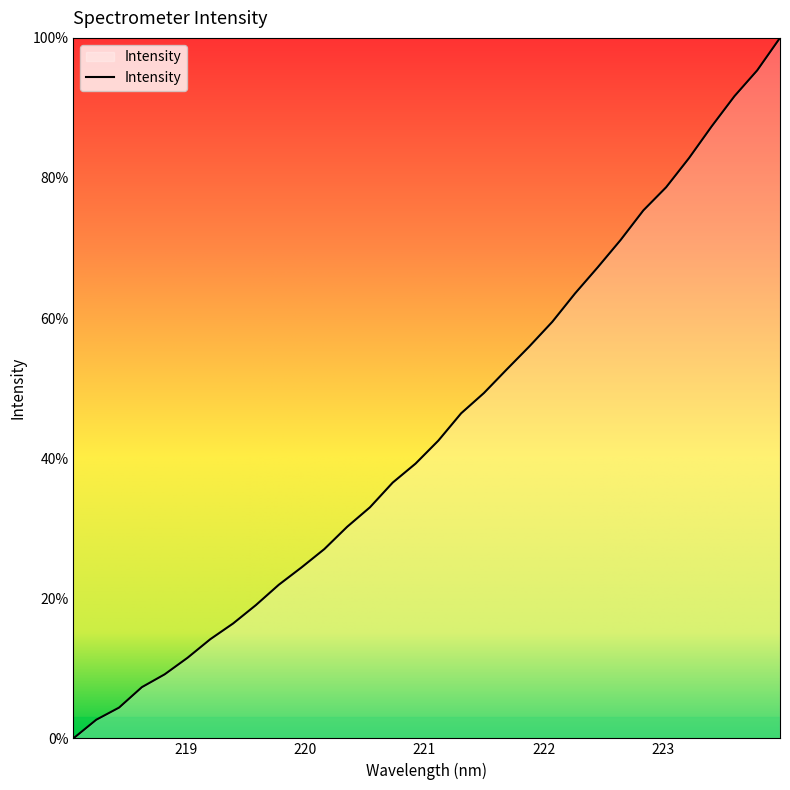

What is the difference between the maximum and minimum values?

100.0